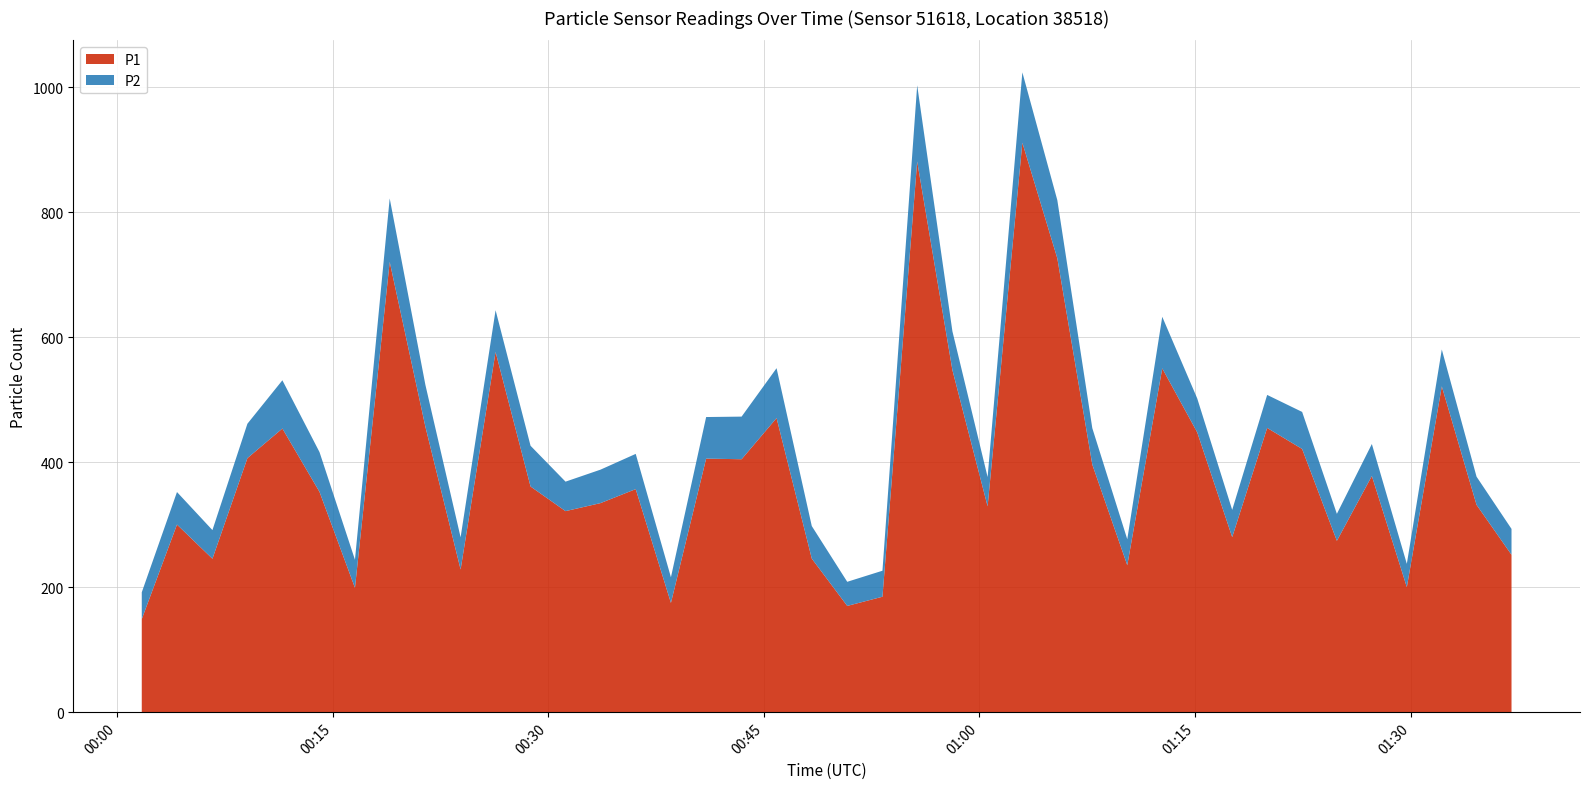

Reading left to right, list all the values displayed in this chart.

P1: 2023-02-15T00:01:43=148.9	2023-02-15T00:04:10=300.2	2023-02-15T00:06:38=245.5	2023-02-15T00:09:04=406.5	2023-02-15T00:11:30=453.9	2023-02-15T00:14:05=352.5	2023-02-15T00:16:33=198.9	2023-02-15T00:18:58=720.5	2023-02-15T00:21:27=456.8	2023-02-15T00:23:54=228.3	2023-02-15T00:26:20=576.4	2023-02-15T00:28:46=361.1	2023-02-15T00:31:12=321.7	2023-02-15T00:33:38=334.5	2023-02-15T00:36:05=356.9	2023-02-15T00:38:32=174.8	2023-02-15T00:40:59=405.7	2023-02-15T00:43:27=404.8	2023-02-15T00:45:53=470.6	2023-02-15T00:48:20=245.7	2023-02-15T00:50:48=170.0	2023-02-15T00:53:15=184.7	2023-02-15T00:55:40=881.2	2023-02-15T00:58:07=547.5	2023-02-15T01:00:34=329.4	2023-02-15T01:02:59=911.2	2023-02-15T01:05:25=726.3	2023-02-15T01:07:51=396.2	2023-02-15T01:10:17=235.2	2023-02-15T01:12:43=550.1	2023-02-15T01:15:09=447.8	2023-02-15T01:17:35=280.1	2023-02-15T01:20:01=454.9	2023-02-15T01:22:27=421.1	2023-02-15T01:24:52=274.2	2023-02-15T01:27:18=378.0	2023-02-15T01:29:44=200.1	2023-02-15T01:32:10=521.4	2023-02-15T01:34:35=331.8	2023-02-15T01:37:01=251.8
P2: 2023-02-15T00:01:43=42.9	2023-02-15T00:04:10=52.0	2023-02-15T00:06:38=45.9	2023-02-15T00:09:04=55.0	2023-02-15T00:11:30=77.2	2023-02-15T00:14:05=63.6	2023-02-15T00:16:33=45.0	2023-02-15T00:18:58=101.6	2023-02-15T00:21:27=67.0	2023-02-15T00:23:54=51.5	2023-02-15T00:26:20=66.8	2023-02-15T00:28:46=65.2	2023-02-15T00:31:12=47.2	2023-02-15T00:33:38=53.5	2023-02-15T00:36:05=56.4	2023-02-15T00:38:32=41.1	2023-02-15T00:40:59=66.5	2023-02-15T00:43:27=68.2	2023-02-15T00:45:53=79.8	2023-02-15T00:48:20=52.1	2023-02-15T00:50:48=38.6	2023-02-15T00:53:15=41.6	2023-02-15T00:55:40=121.9	2023-02-15T00:58:07=62.1	2023-02-15T01:00:34=46.8	2023-02-15T01:02:59=112.6	2023-02-15T01:05:25=93.0	2023-02-15T01:07:51=58.3	2023-02-15T01:10:17=41.6	2023-02-15T01:12:43=82.5	2023-02-15T01:15:09=54.3	2023-02-15T01:17:35=43.6	2023-02-15T01:20:01=52.8	2023-02-15T01:22:27=59.3	2023-02-15T01:24:52=43.1	2023-02-15T01:27:18=51.1	2023-02-15T01:29:44=37.2	2023-02-15T01:32:10=59.0	2023-02-15T01:34:35=45.1	2023-02-15T01:37:01=41.4